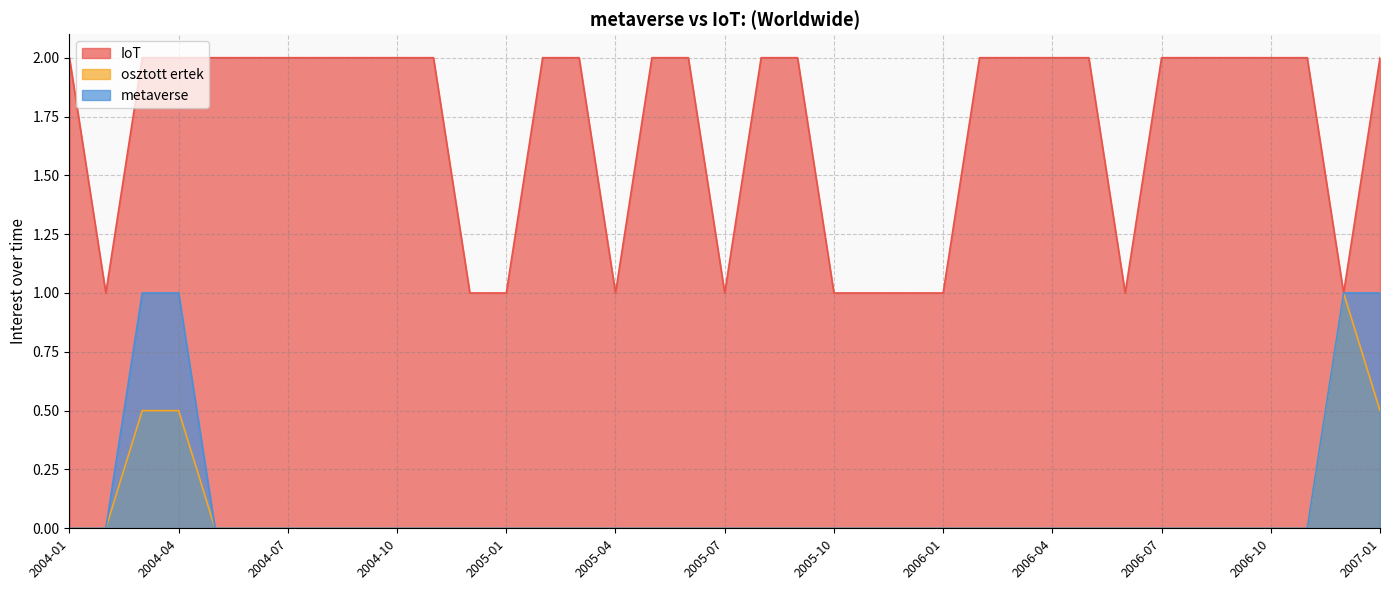

What is the label of the 17th point from the right?

2005-09